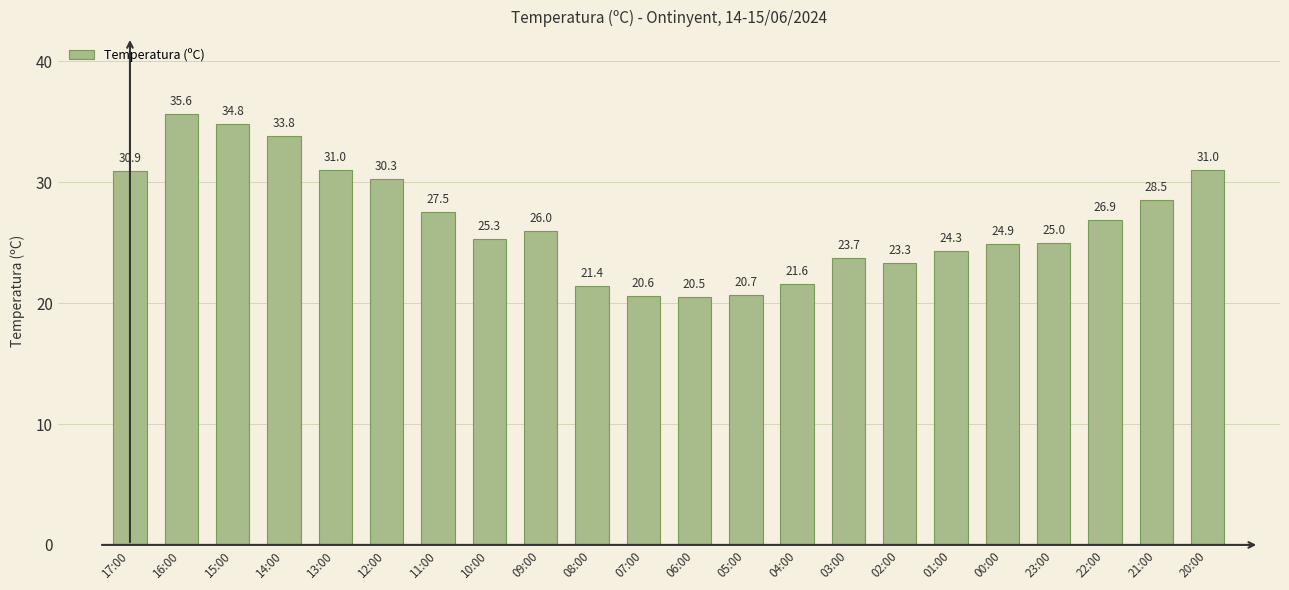

What is the sum of all values?

587.6